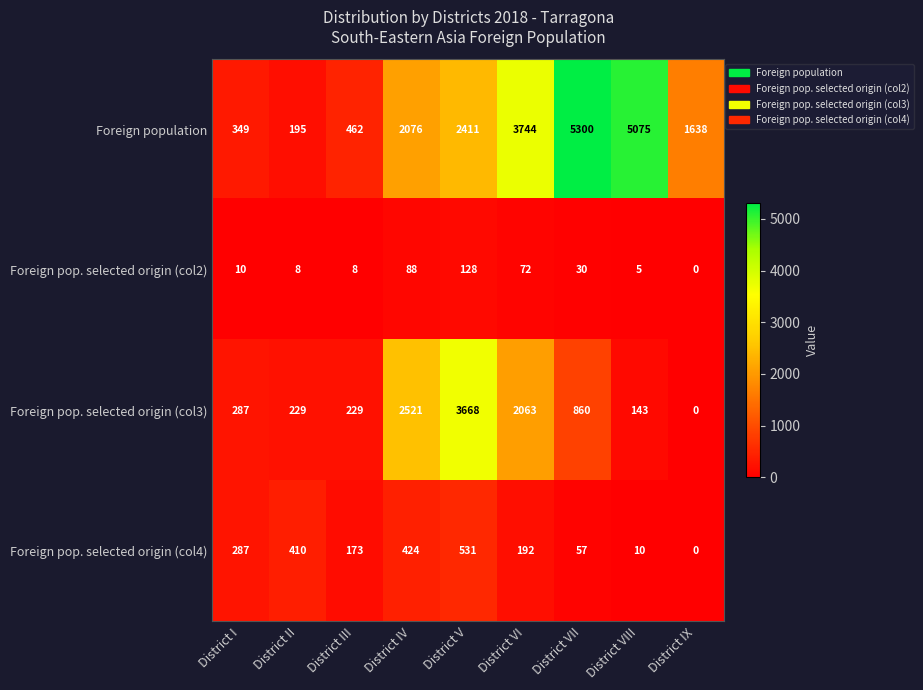

Where is Foreign pop. selected origin (col4) nearest to the value 265?

District I